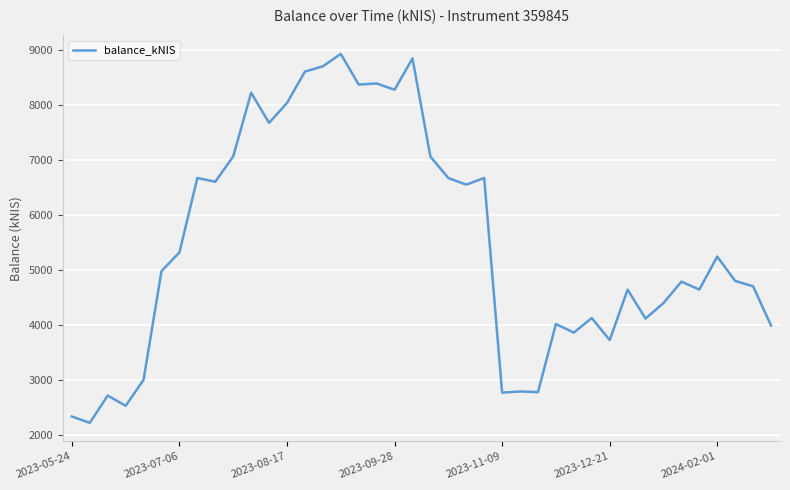

What is the smallest value displayed?

2222.7